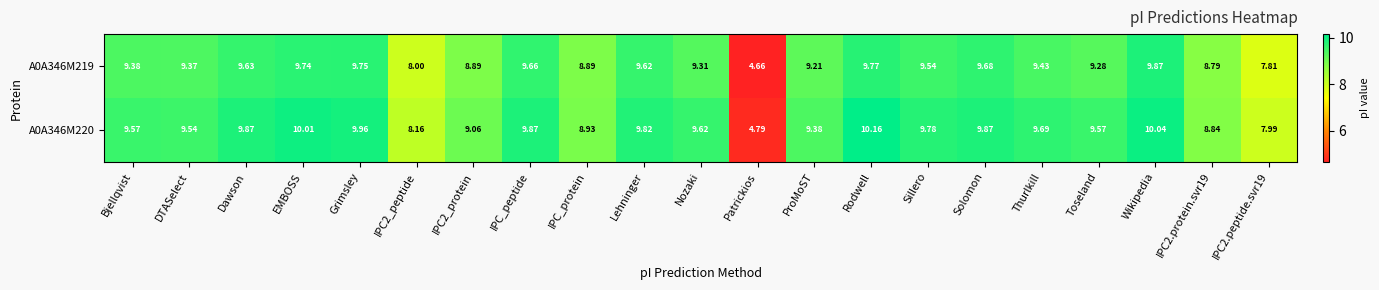

What is the greatest value displayed?

10.2